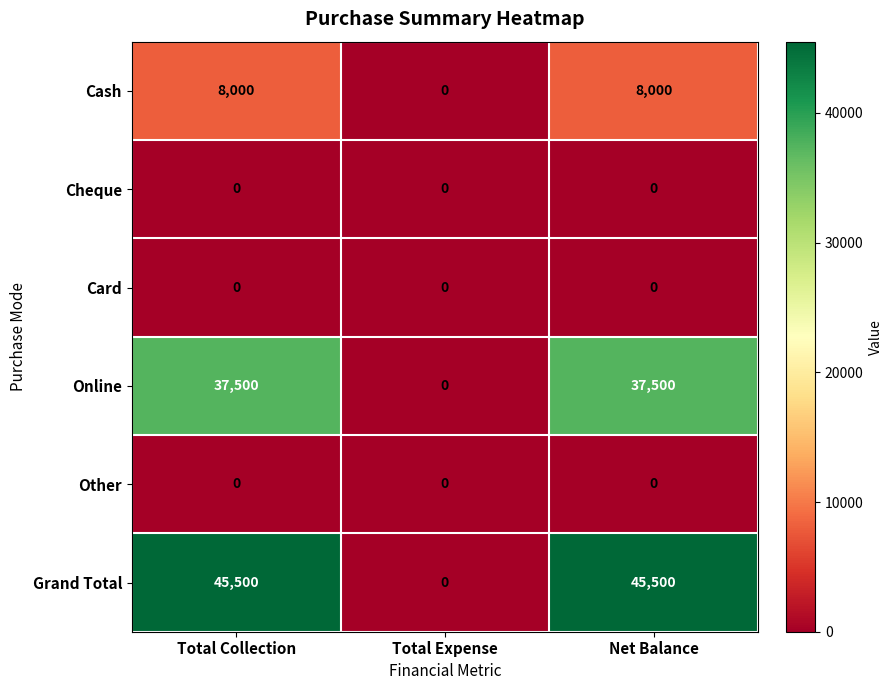

At how many categories does at least one series exceed 4275?

2